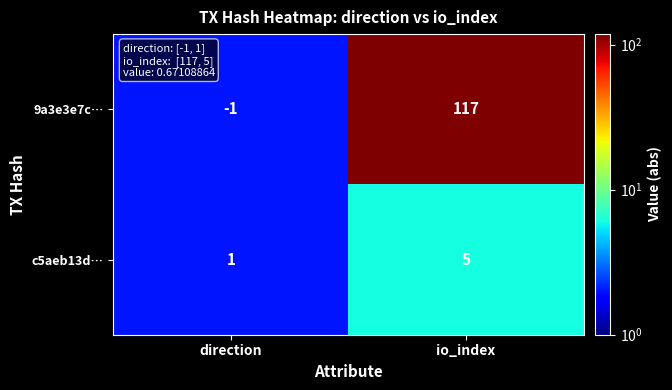

What is the total value across all series at direction?

0